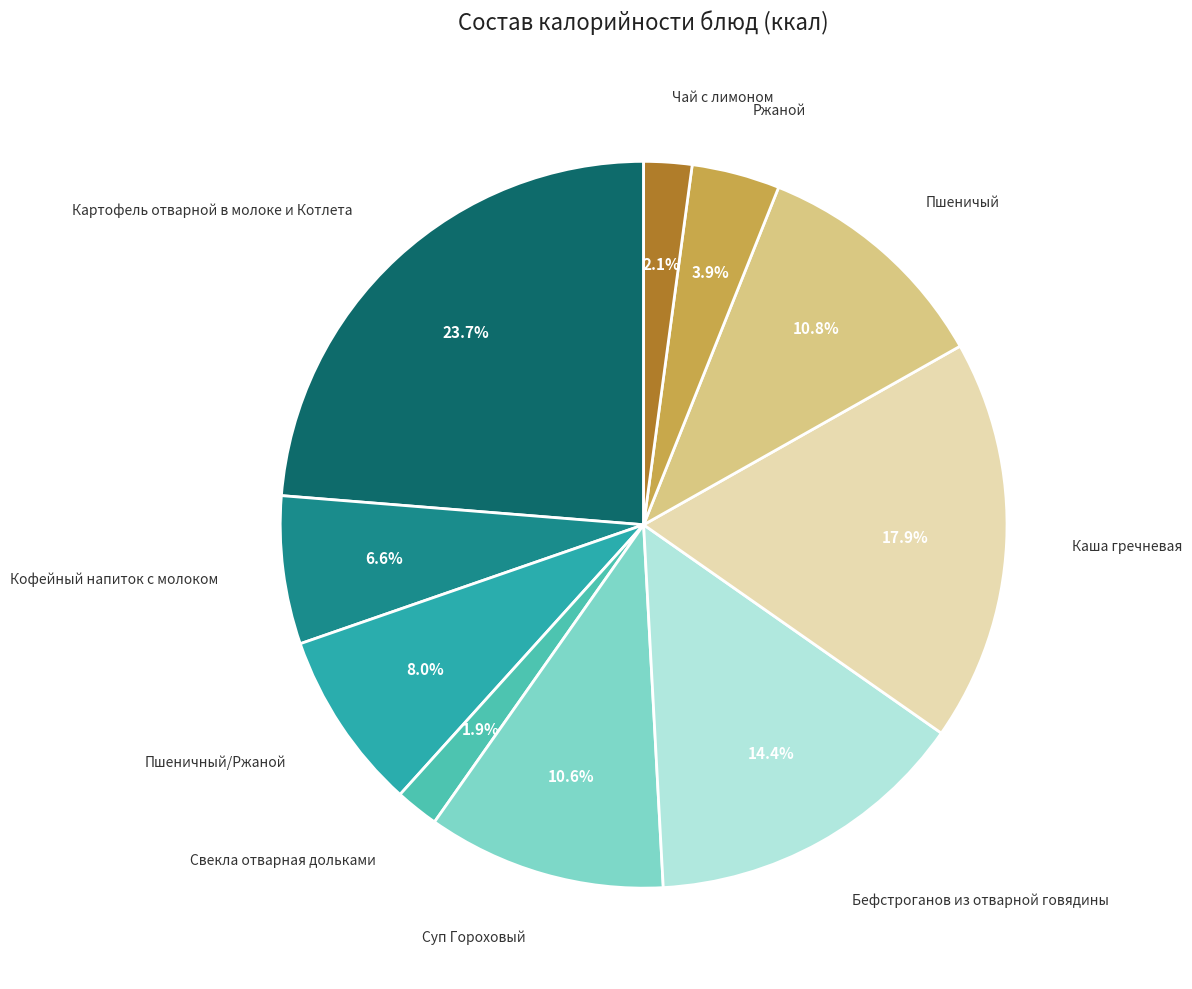

Is there a majority slice in this chart?

No